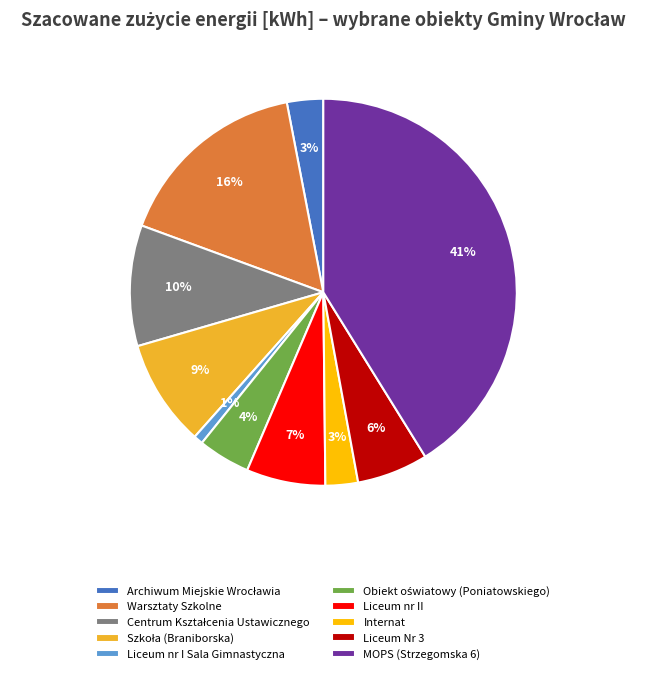

Do MOPS (Strzegomska 6) and Liceum nr II together represent more than half of the pie?

No